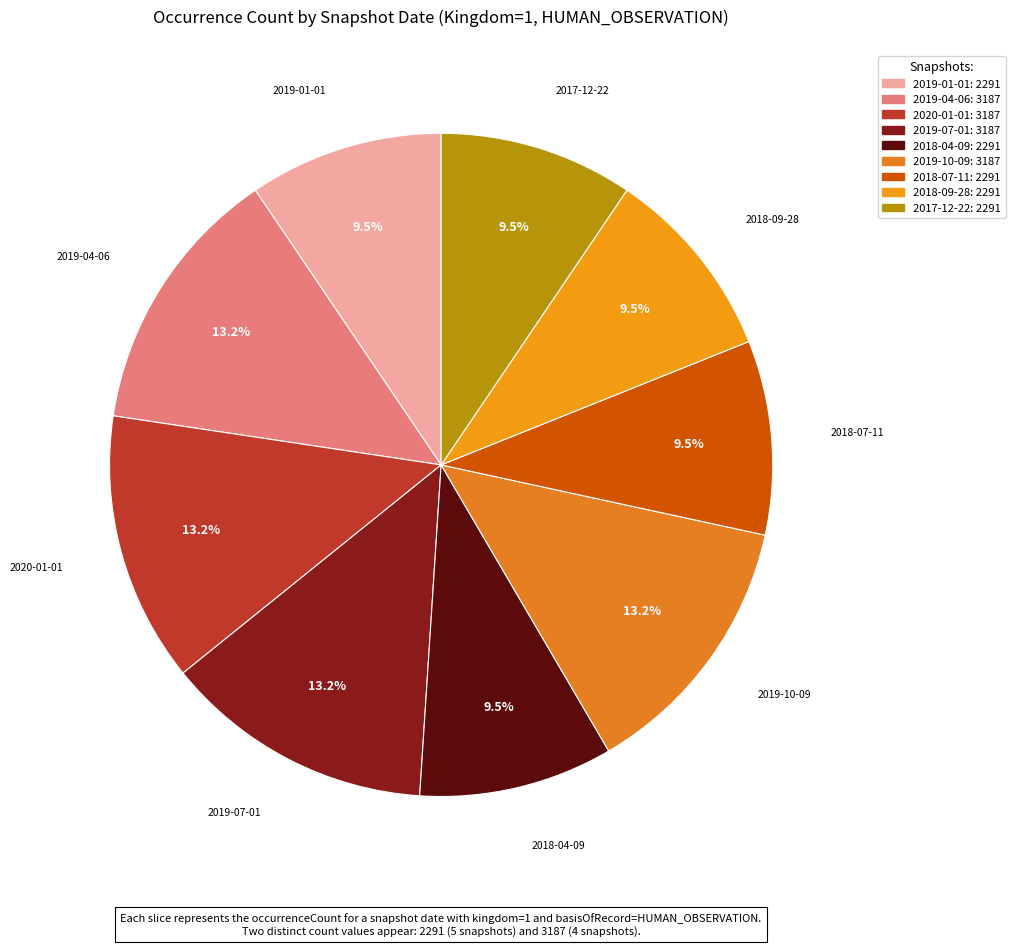

To the nearest percent, what is the difference between the largest and smallest slice percentages?

4%